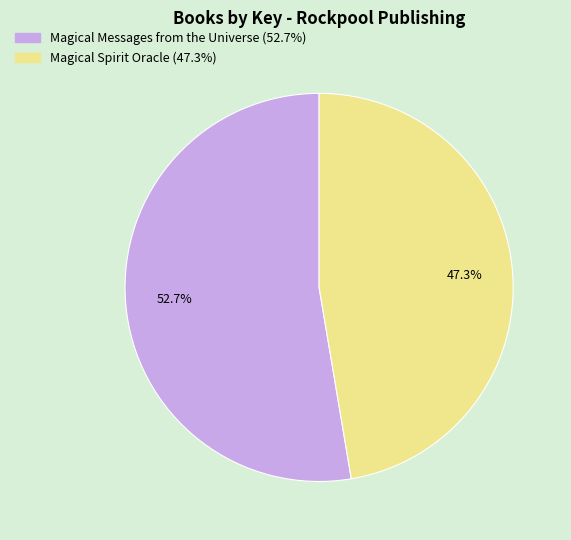

Combined, what portion of the pie is Magical Spirit Oracle and Magical Messages from the Universe?

100.0%